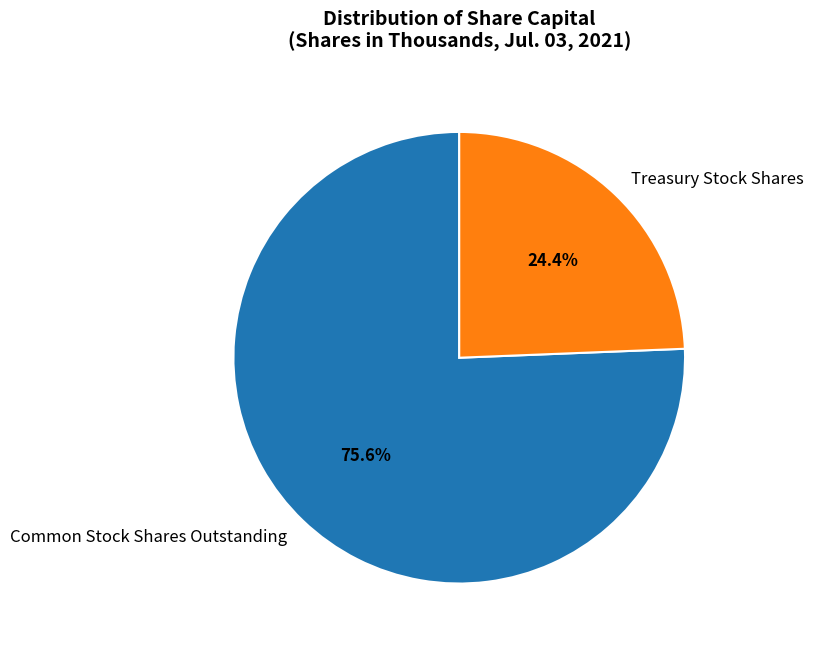

The Common Stock Shares Outstanding slice represents 76% of the pie. True or false?

True